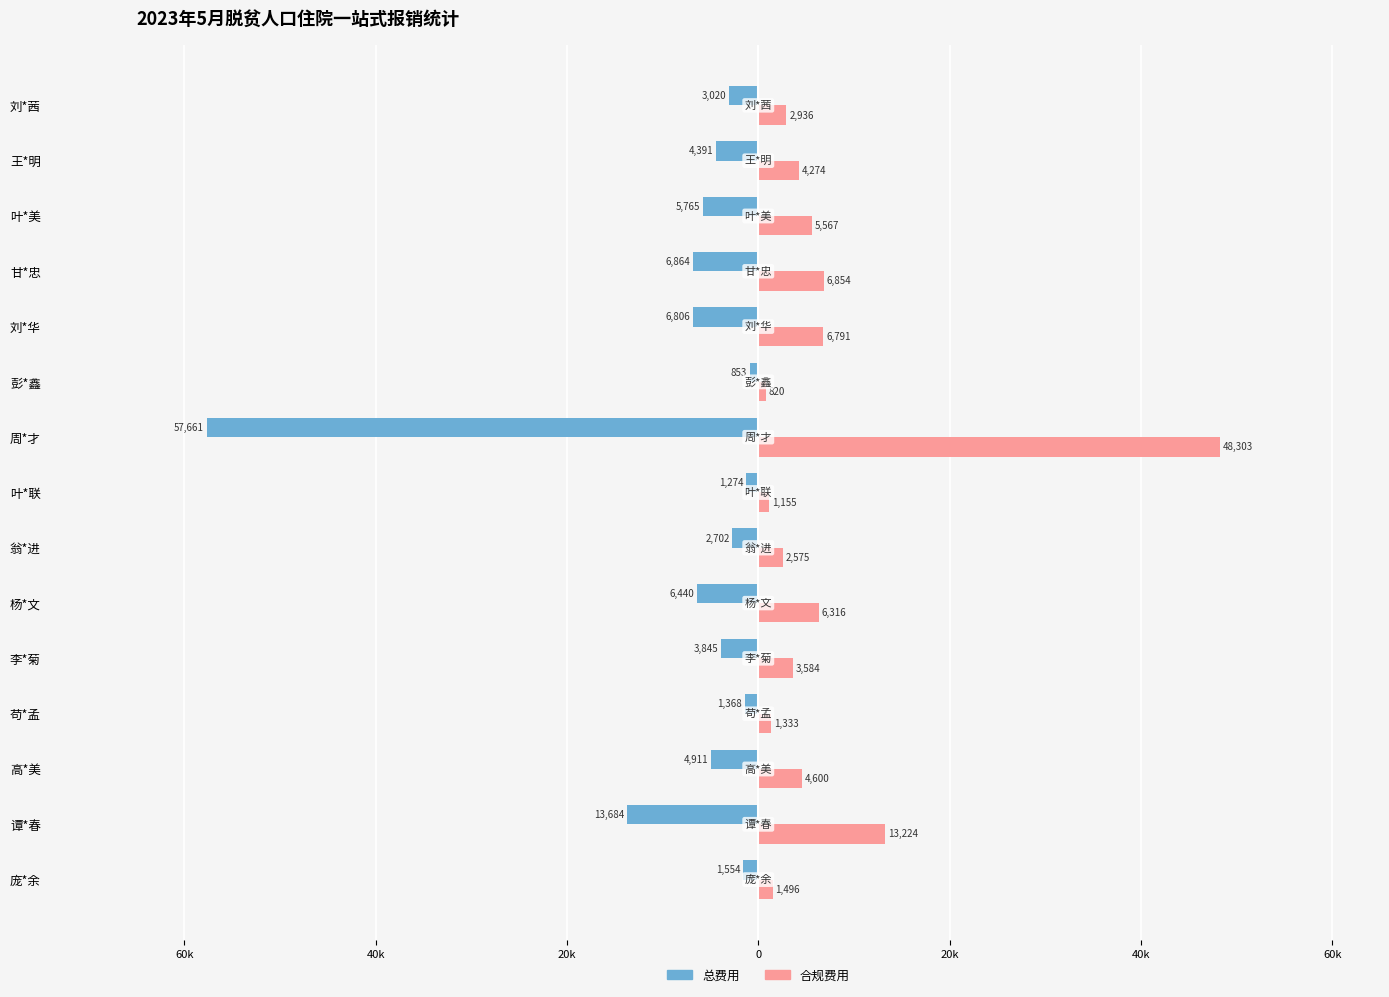

What is the smallest value displayed?

-57661.4